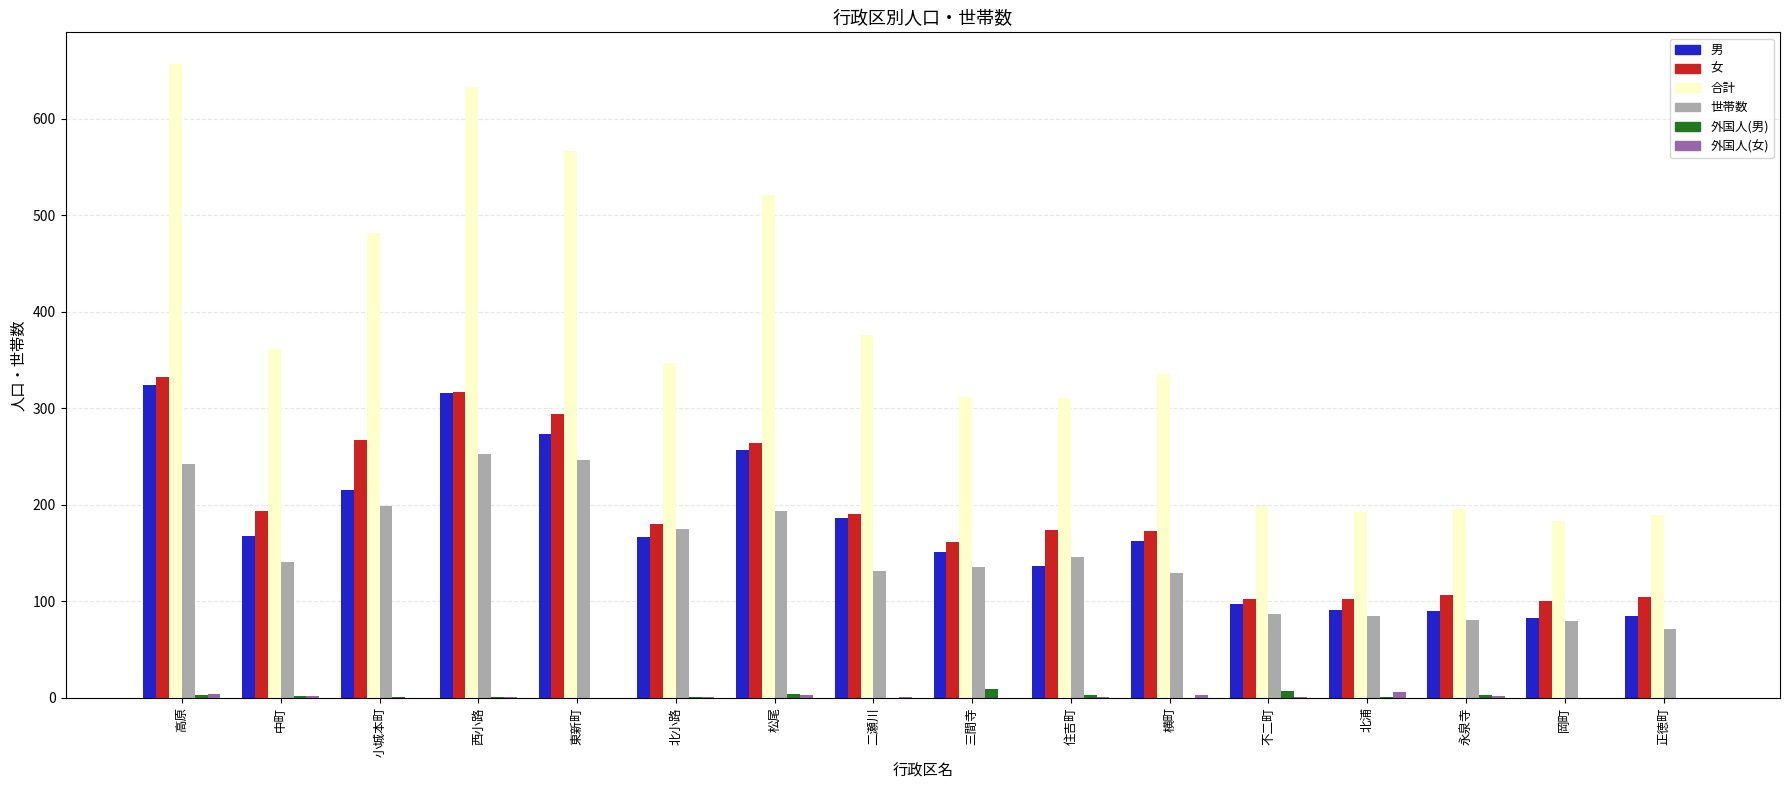

Between 松尾 and 住吉町, which series saw the biggest shift?

合計